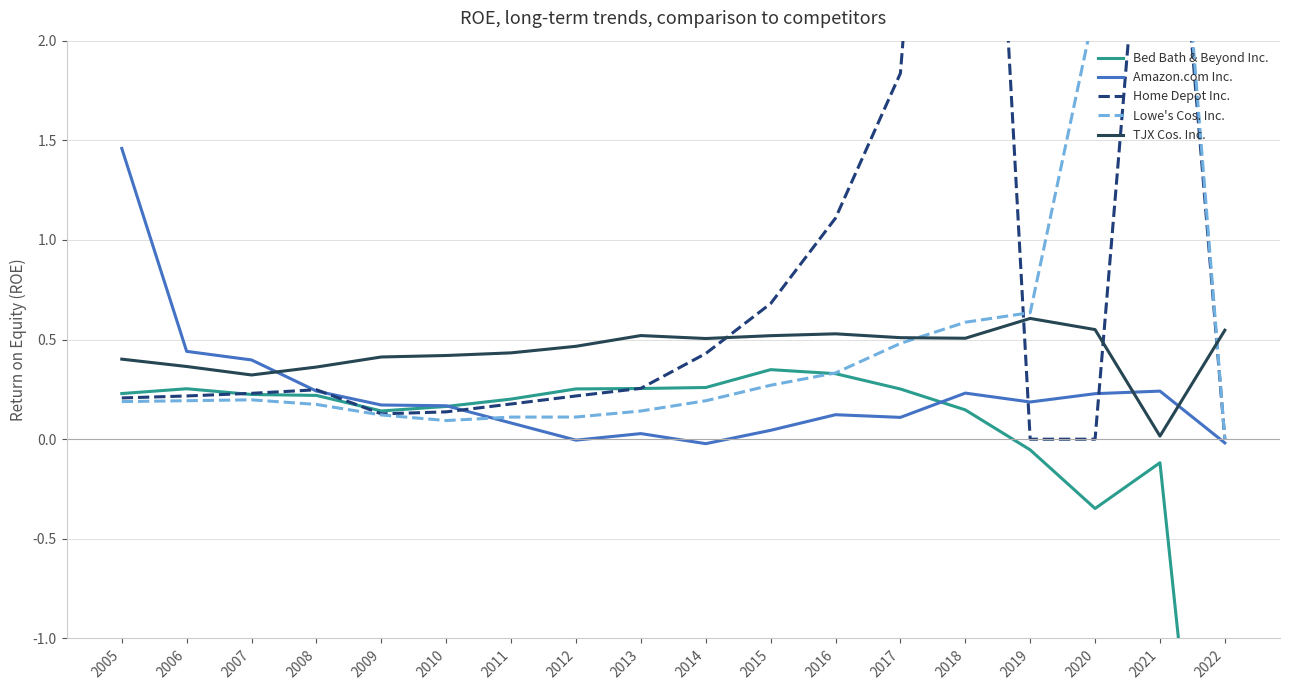

What is the difference between the highest and lowest values at 2007?

0.2